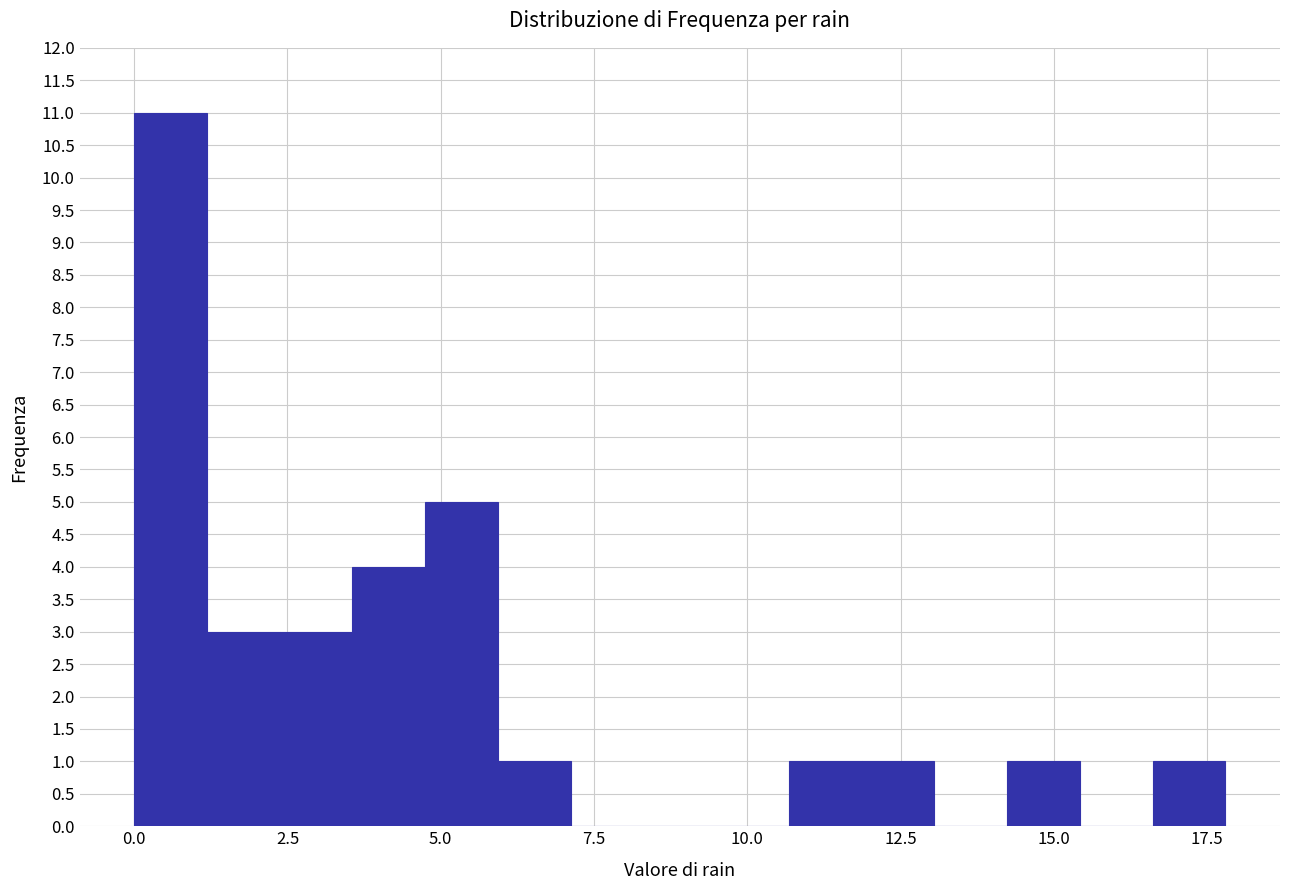

Around what value on the x-axis is the tallest bar? Give the approximate position of its centre, as read against the axis.

0.5